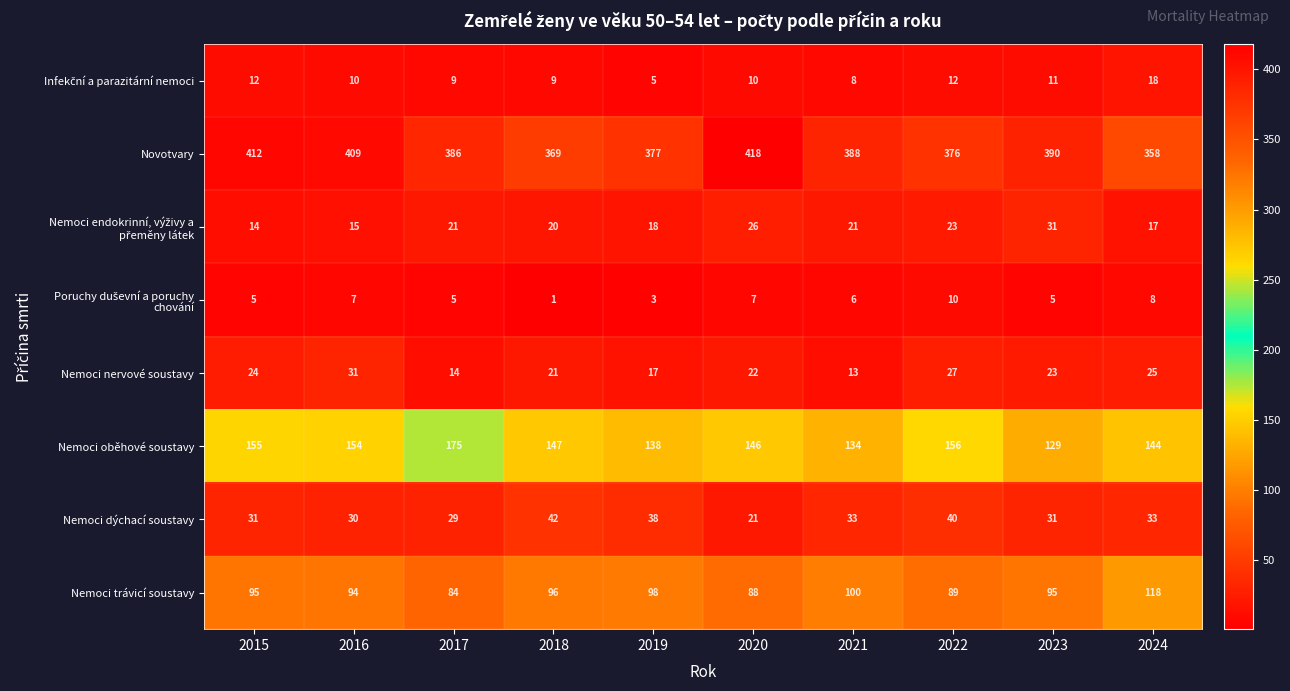

How many data points does each series have?

10